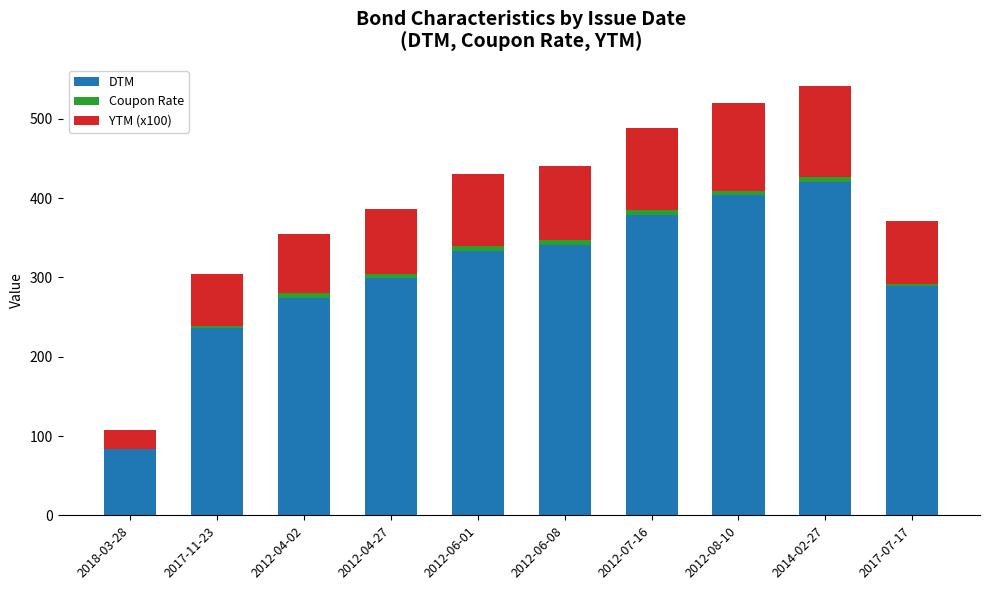

The value of DTM at 2017-11-23 is 236.0. True or false?

True